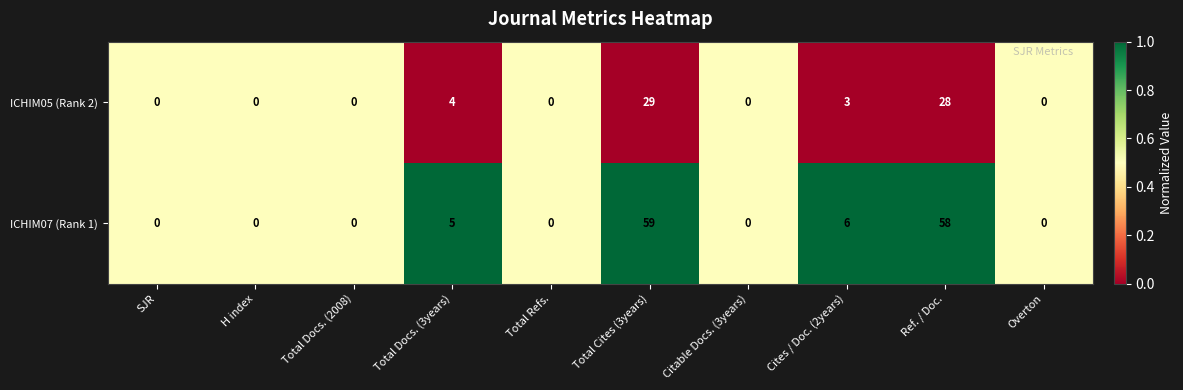

How many values in the ICHIM05 (Rank 2) series exceed 0?

4